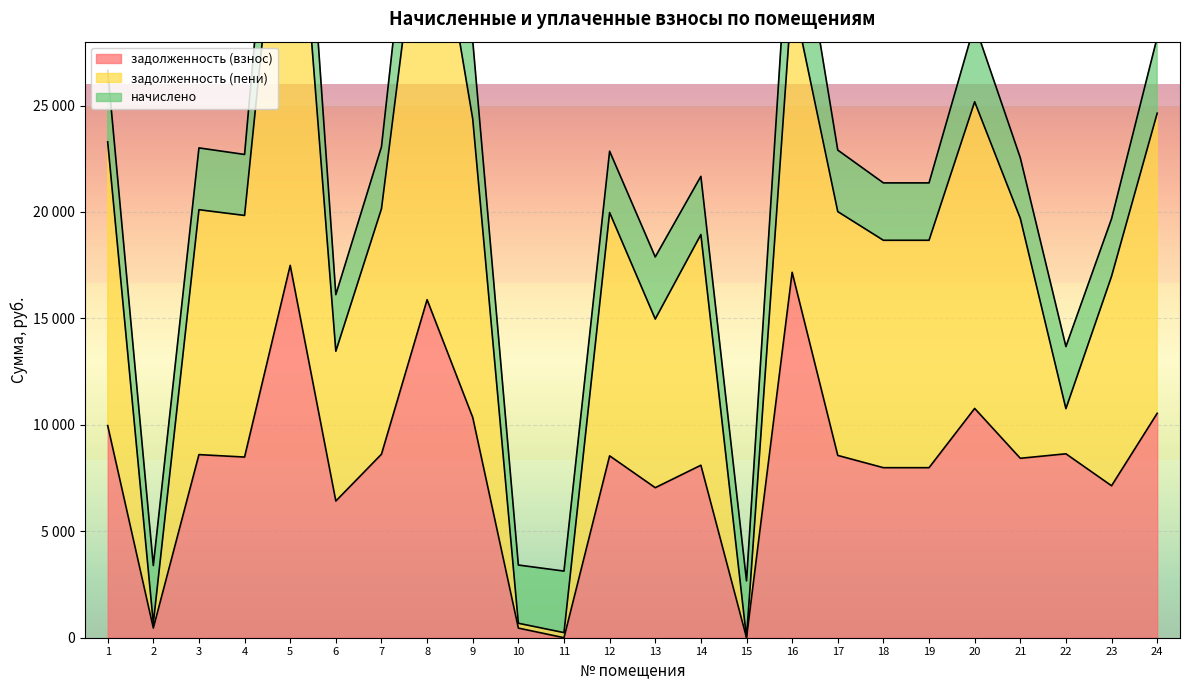

Which has a higher value, 5 or 12?

5